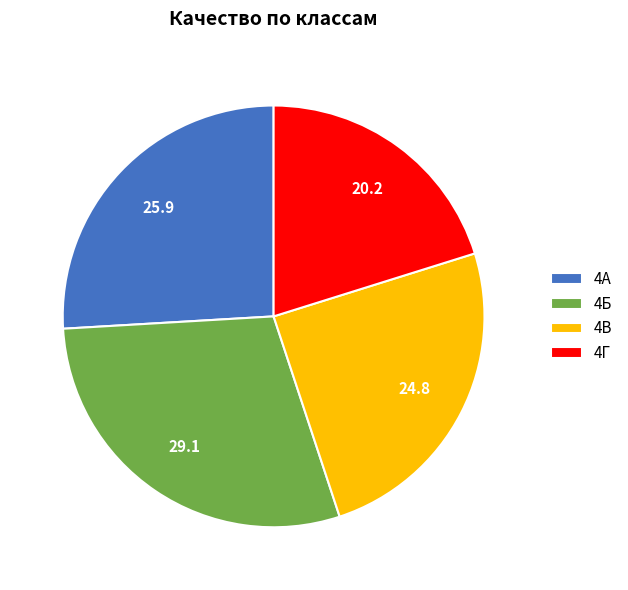

Rank the categories by value from lowest to highest.

4Г, 4В, 4А, 4Б